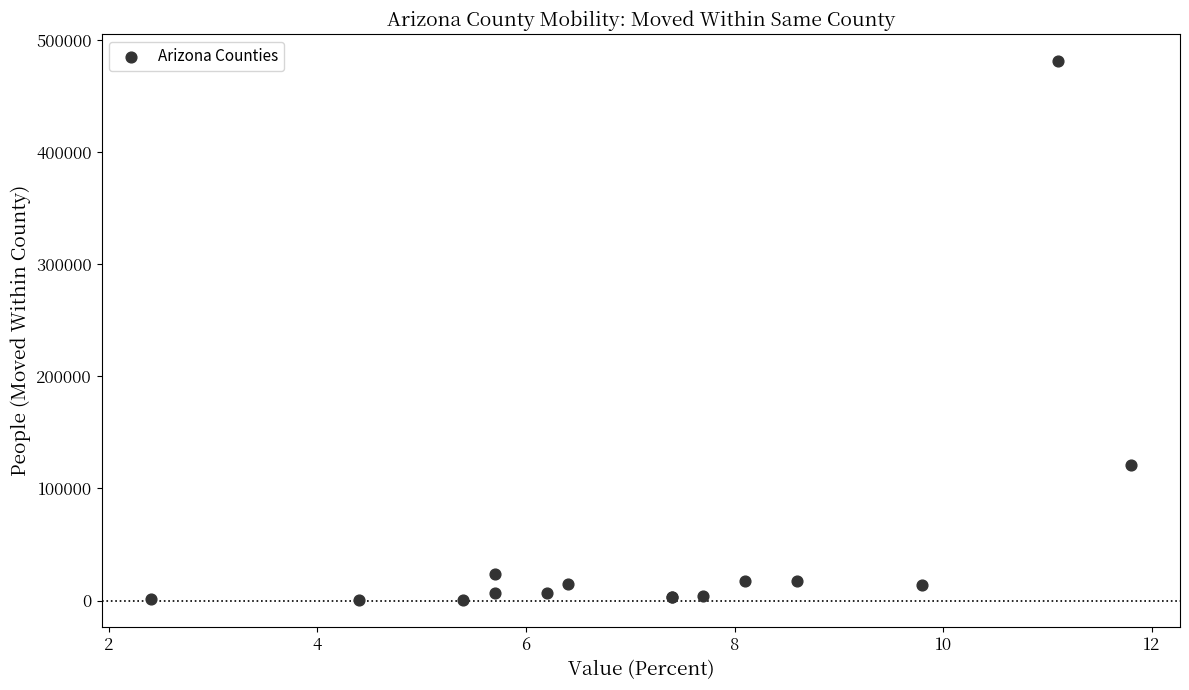

What Y value in the scatter plot is closest to 240798?

121242